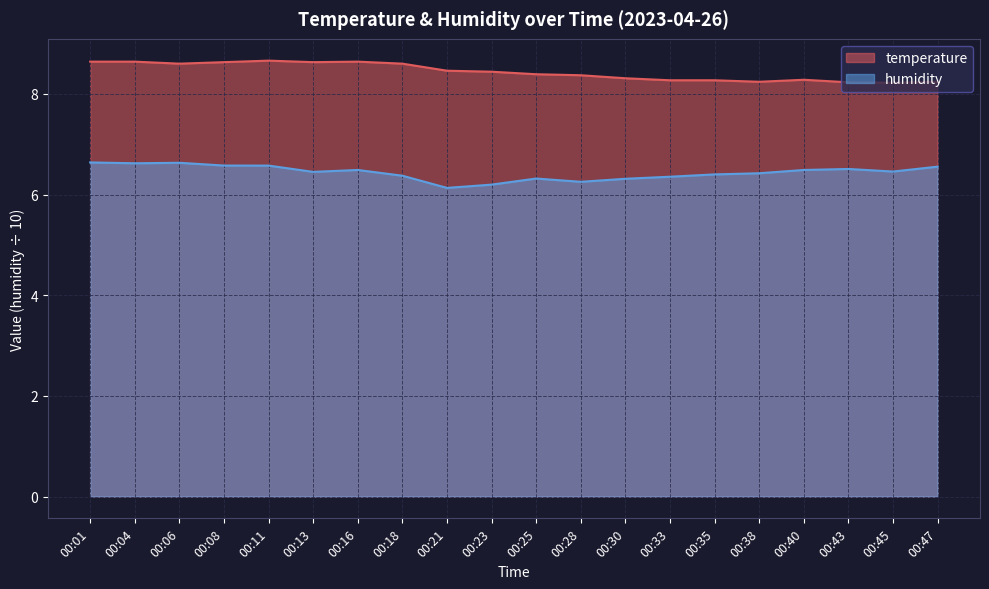

The value of humidity at 00:21 is 6.1. True or false?

True